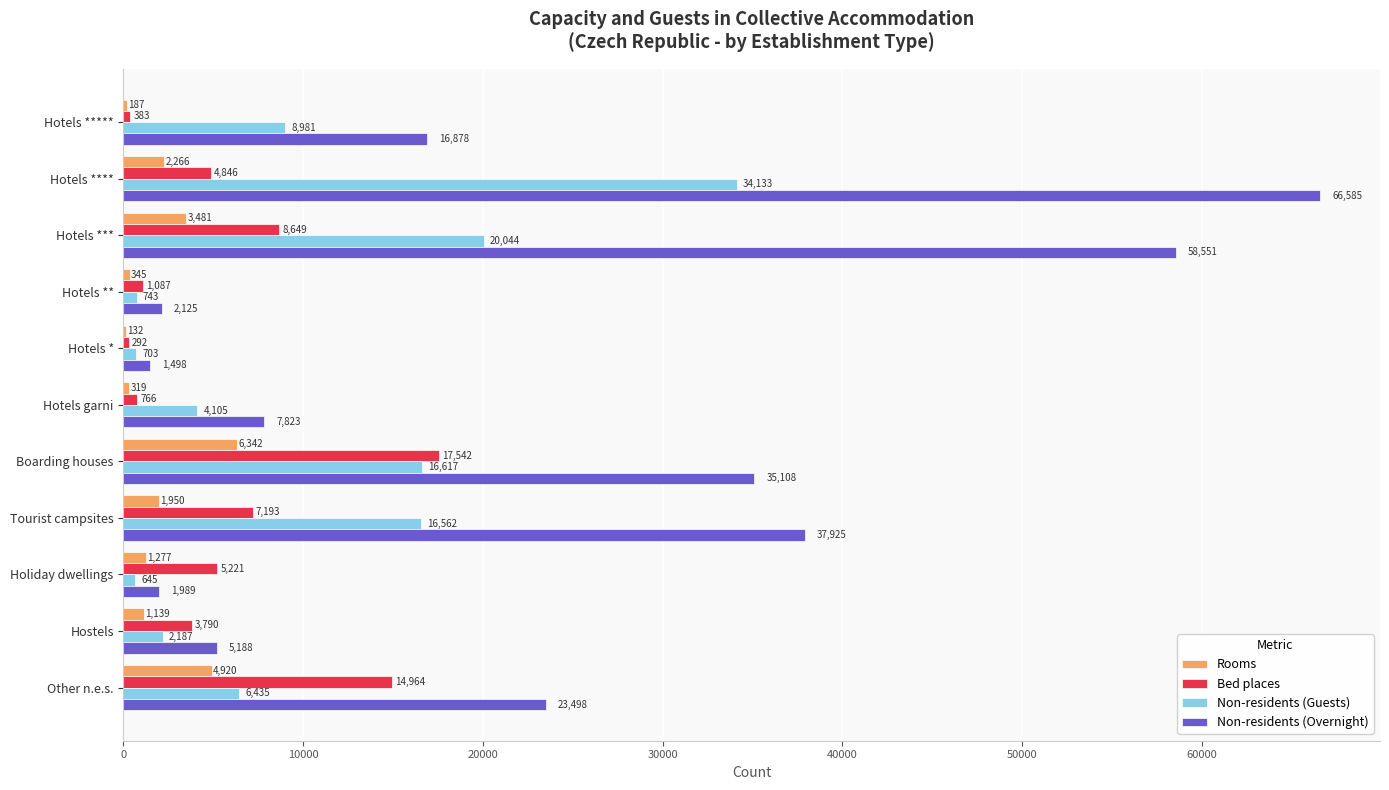

Which category has the highest value in the Non-residents (Guests) series?

Hotels ****